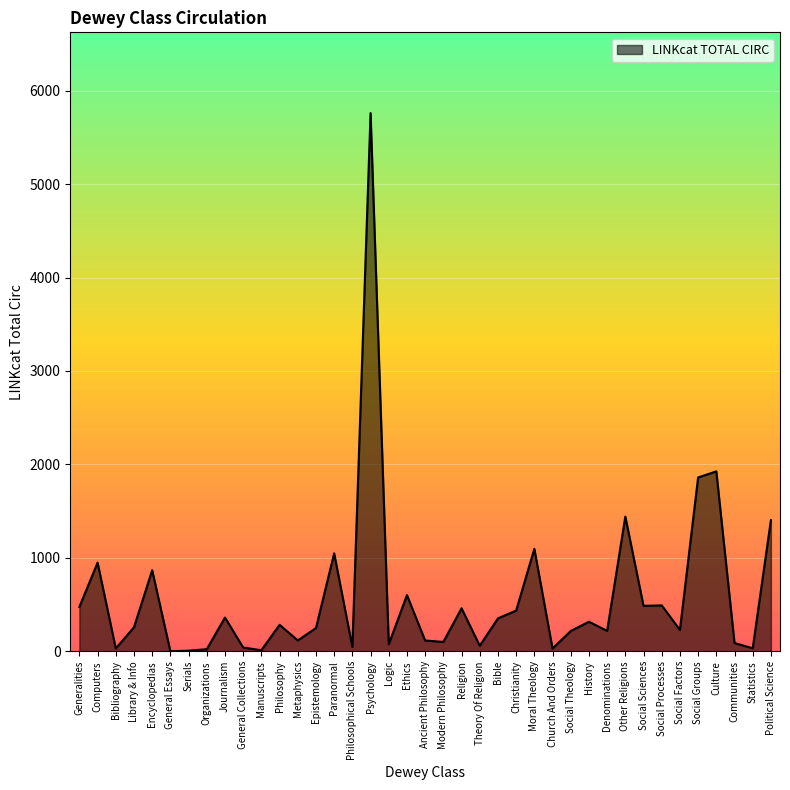

Which has a higher value, Paranormal or Social Processes?

Paranormal